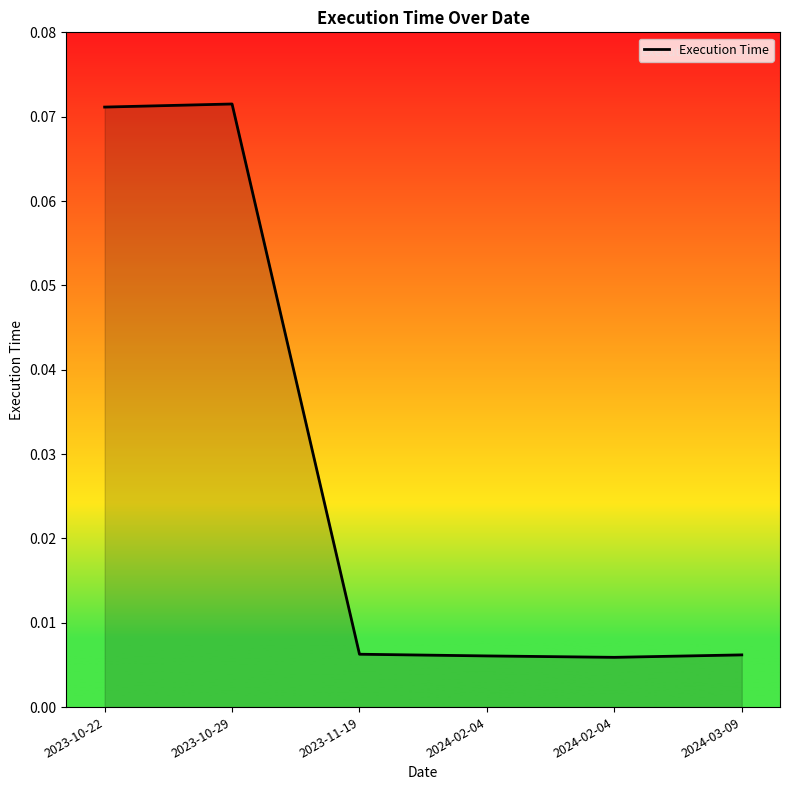

List the labels in order of value, largest first.

2023-10-29, 2023-10-22, 2023-11-19, 2024-03-09, 2024-02-04, 2024-02-04